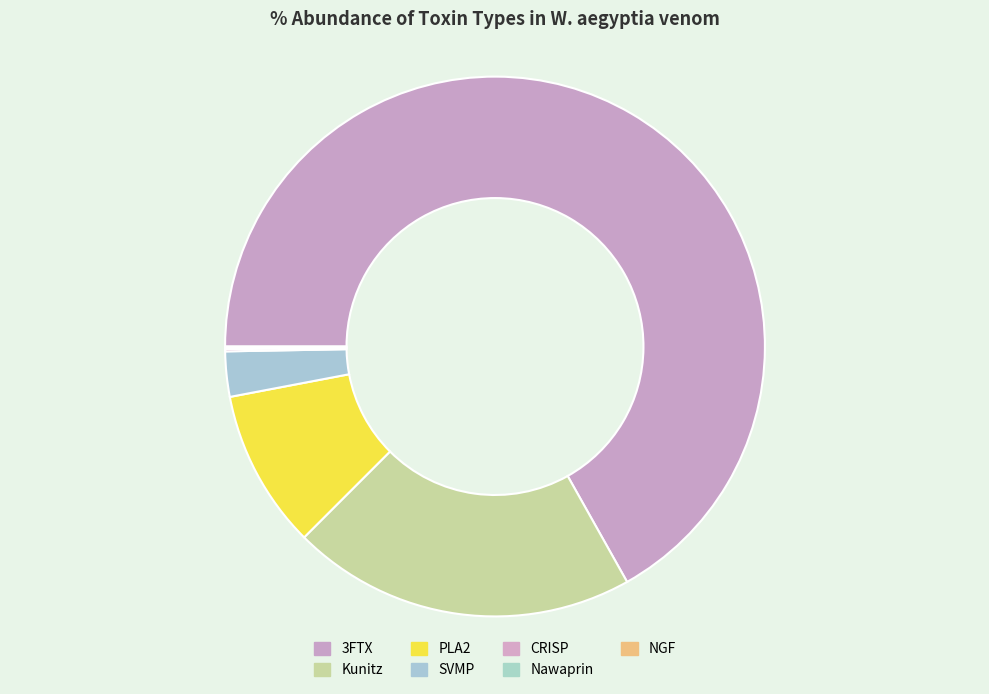

Between NGF and PLA2, which is larger?

PLA2